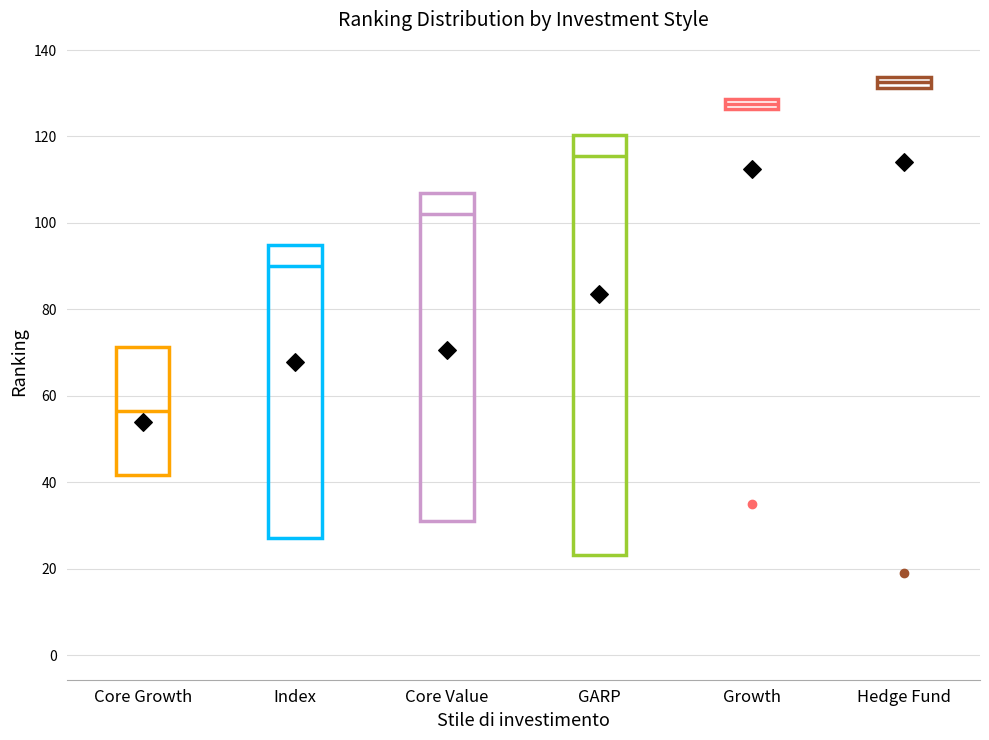

Where is the upper edge of the box for Core Growth on the y-axis? The values are not printed on the chart, so give them approximately, as read against the axis.

72